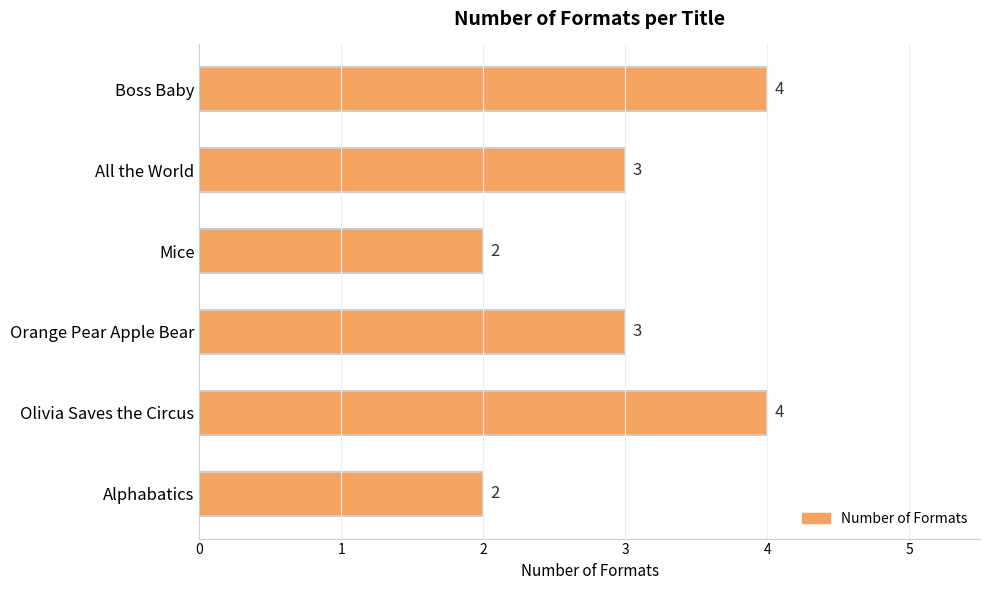

What is the smallest value displayed?

2